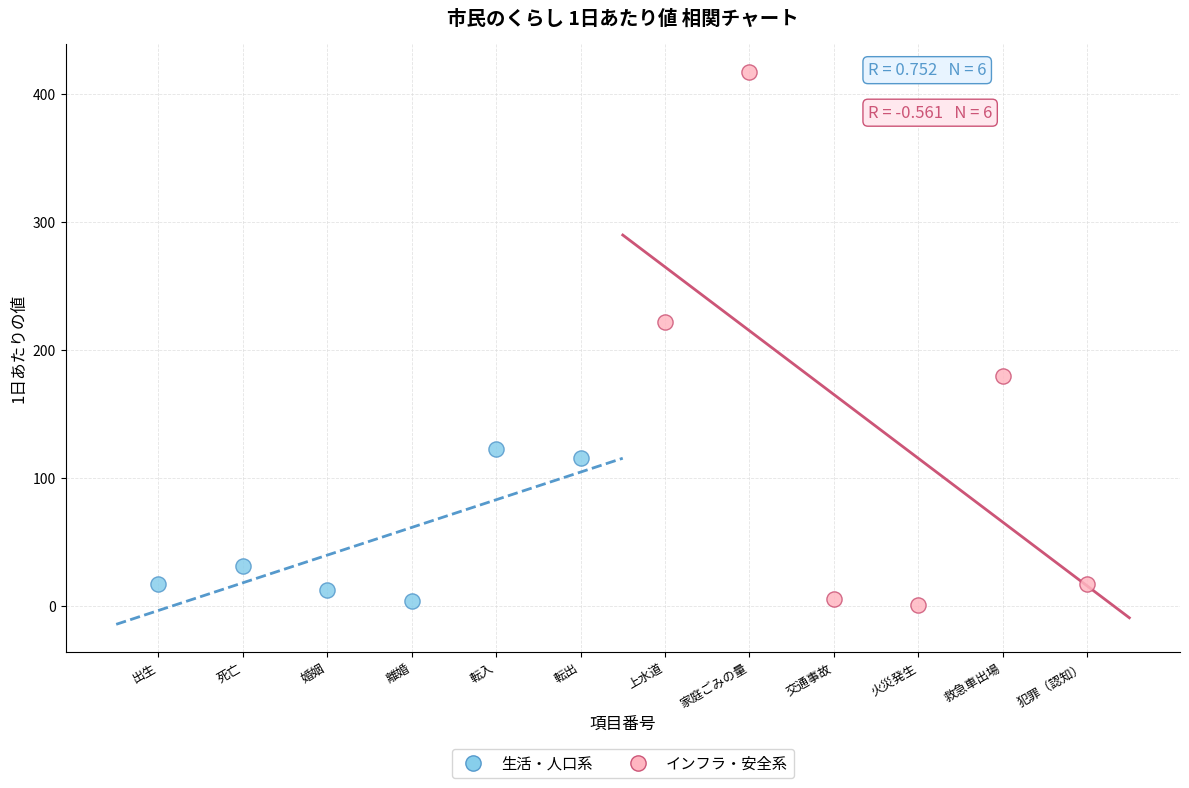

What are all the series names shown in the legend?

生活・人口系, インフラ・安全系